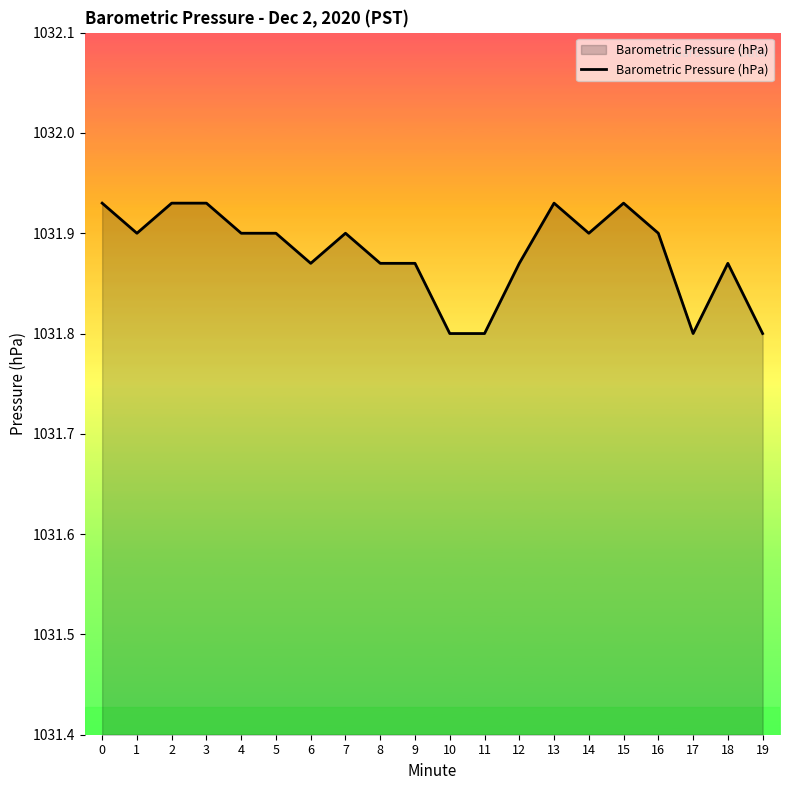

What is the change in value from 3 to 9?

-0.1